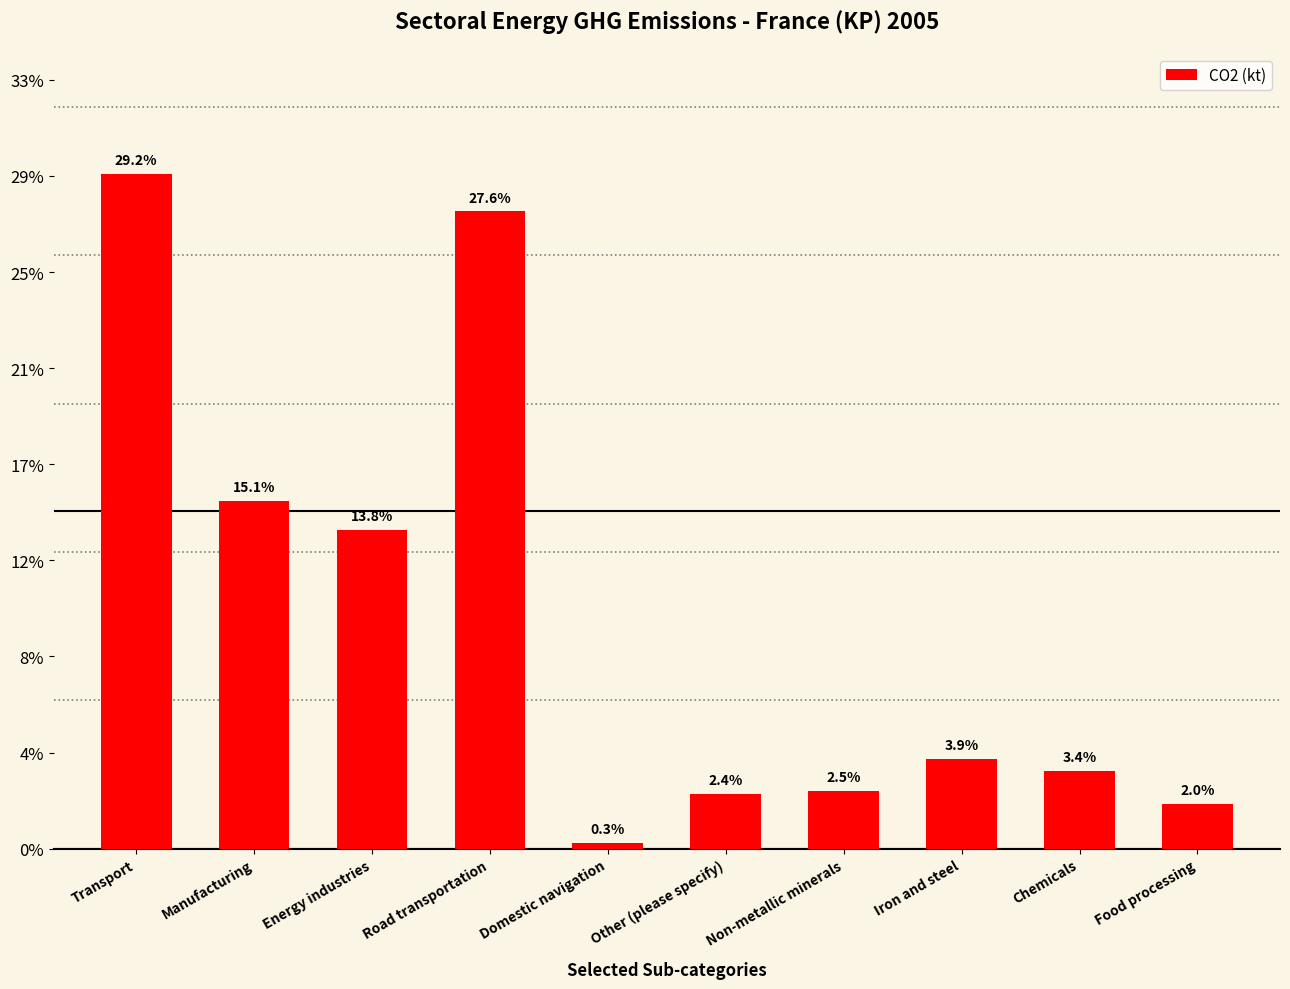

Does the chart contain any negative values?

No